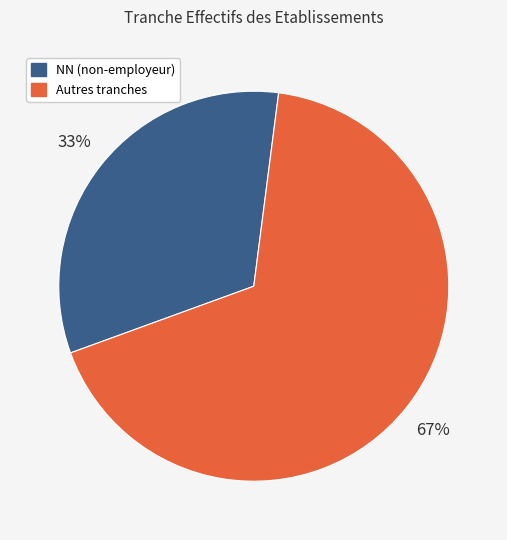

Does any single category account for the majority?

Yes